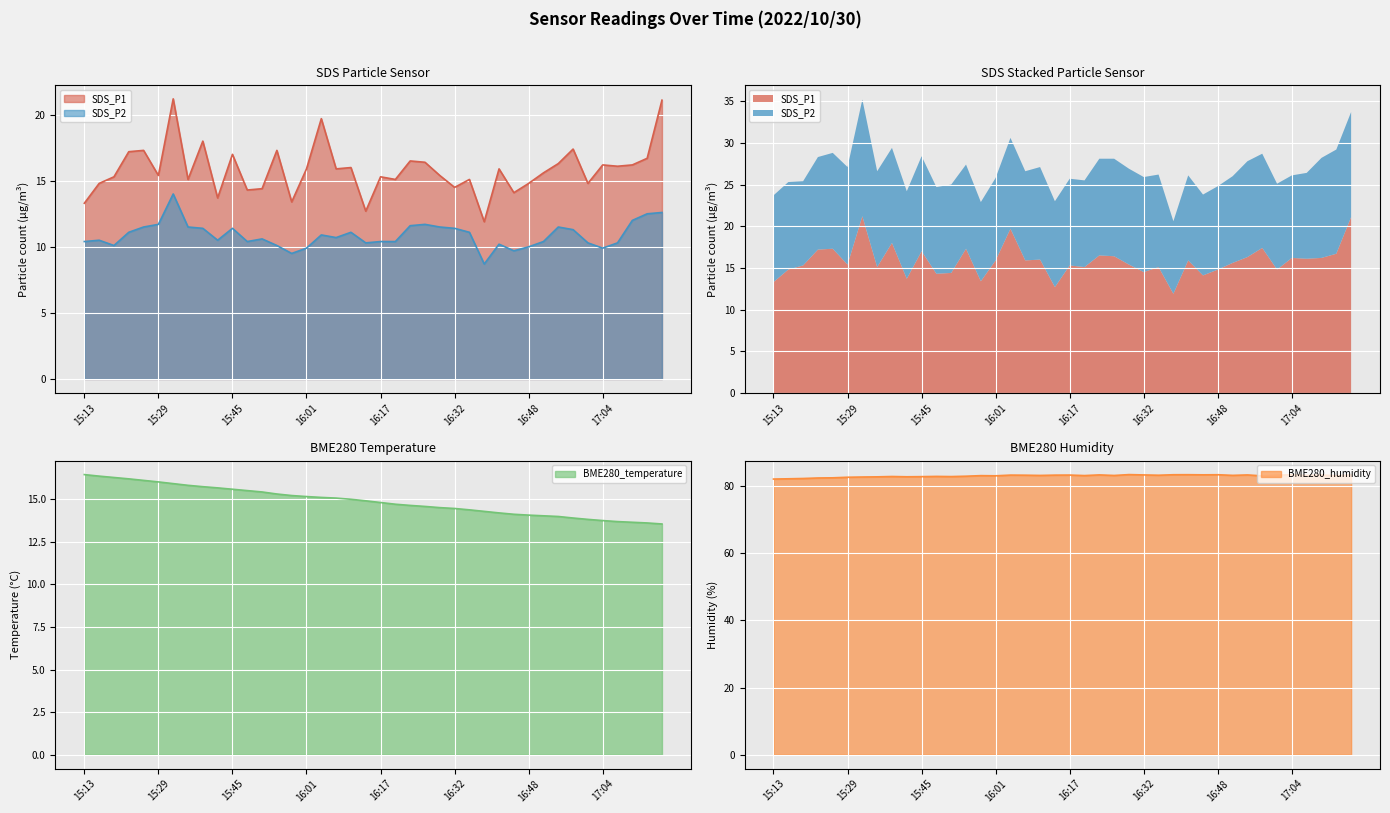

Read the BME280_humidity value at 15:45.

82.8